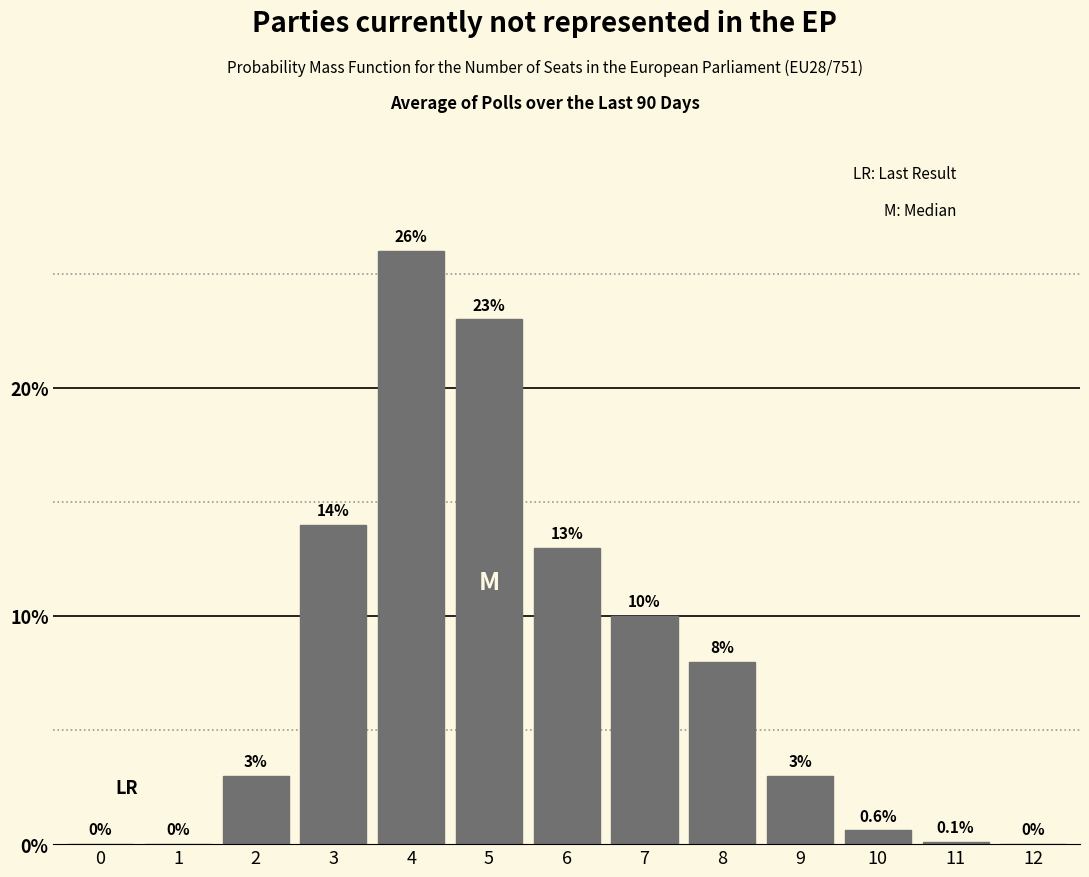

Reading right to left, transcribe all the data shown in this chart.

12=0.0	11=0.1	10=0.6	9=3.0	8=8.0	7=10.0	6=13.0	5=23.0	4=26.0	3=14.0	2=3.0	1=0.0	0=0.0